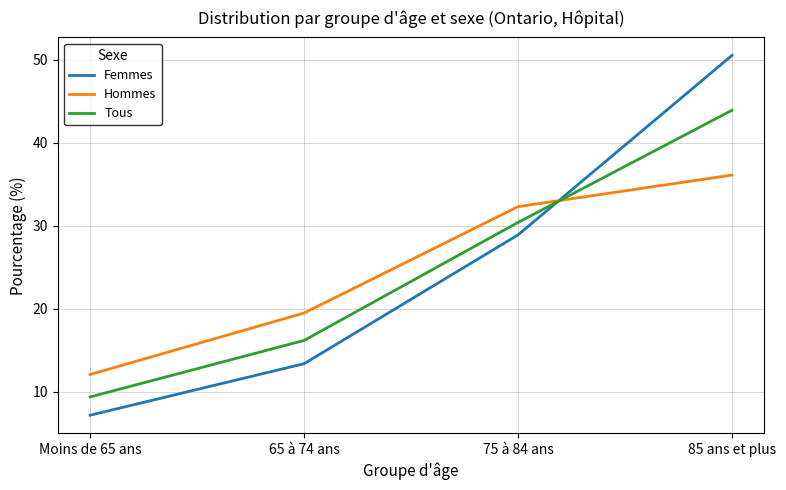

At which category does the chart reach its minimum across all series?

Moins de 65 ans